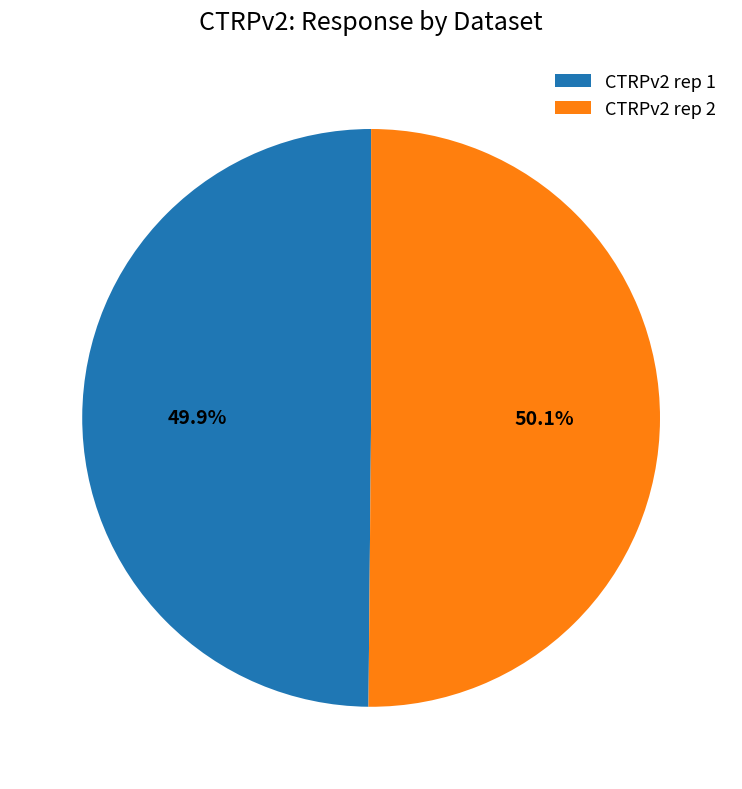

Approximately how many times larger is the value at CTRPv2 rep 1 compared to CTRPv2 rep 2?

1.0